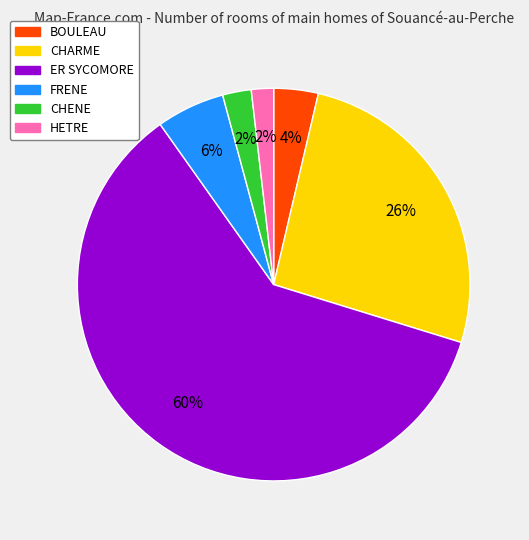

To the nearest percent, what is the average slice percentage?

17%